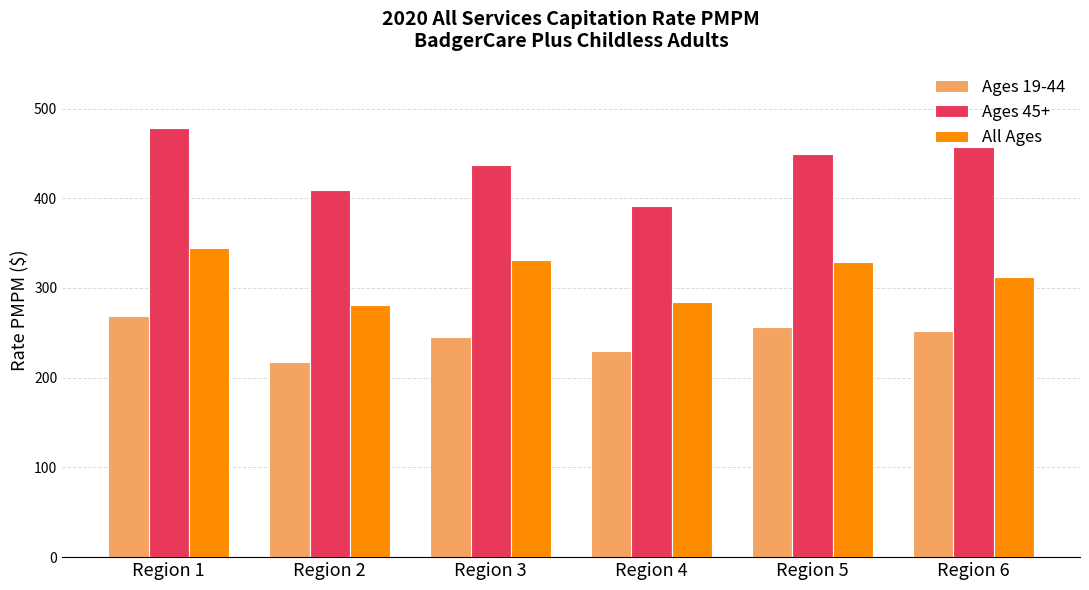

What is the value of the All Ages bar at the 1st from the left?

344.5